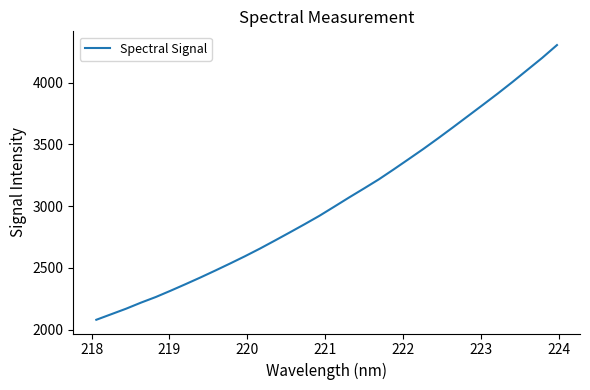

What is the greatest value displayed?

4303.3